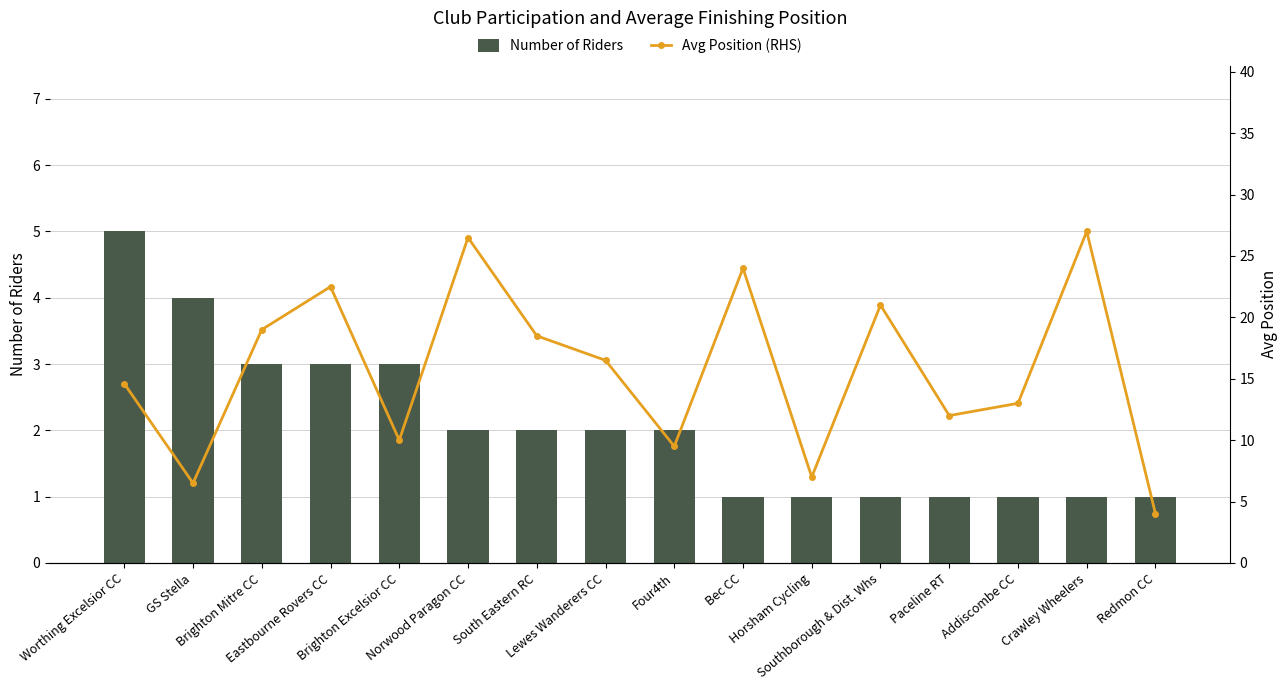

The Number of Riders series shows 4.0 at GS Stella. True or false?

True